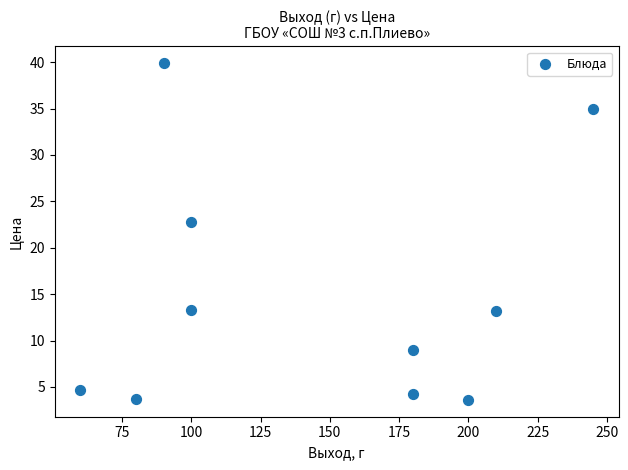

What Y value in the scatter plot is closest to 21?

22.7